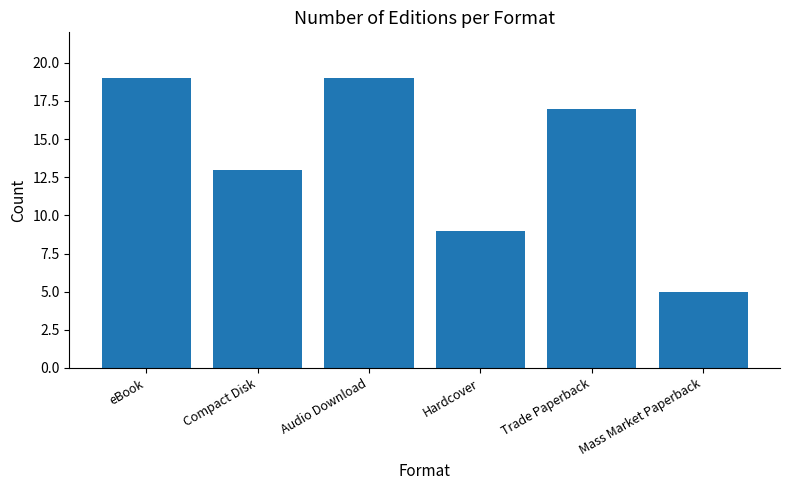

What is the ratio of the value at Audio Download to the value at Trade Paperback?

1.1